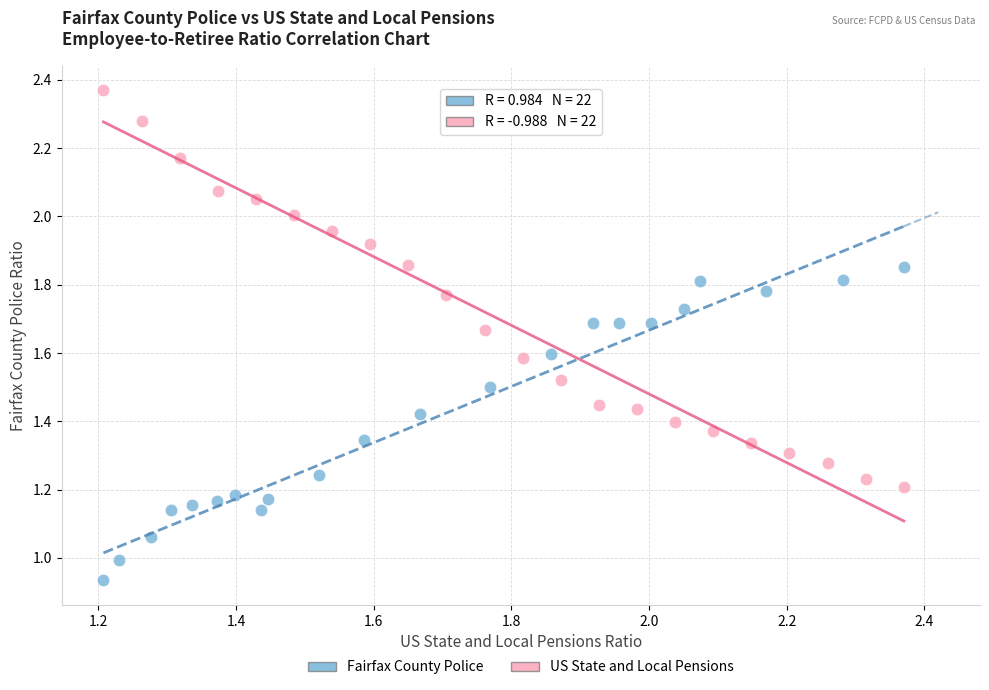

Which series has the largest Y range (max minus min)?

US State and Local Pensions